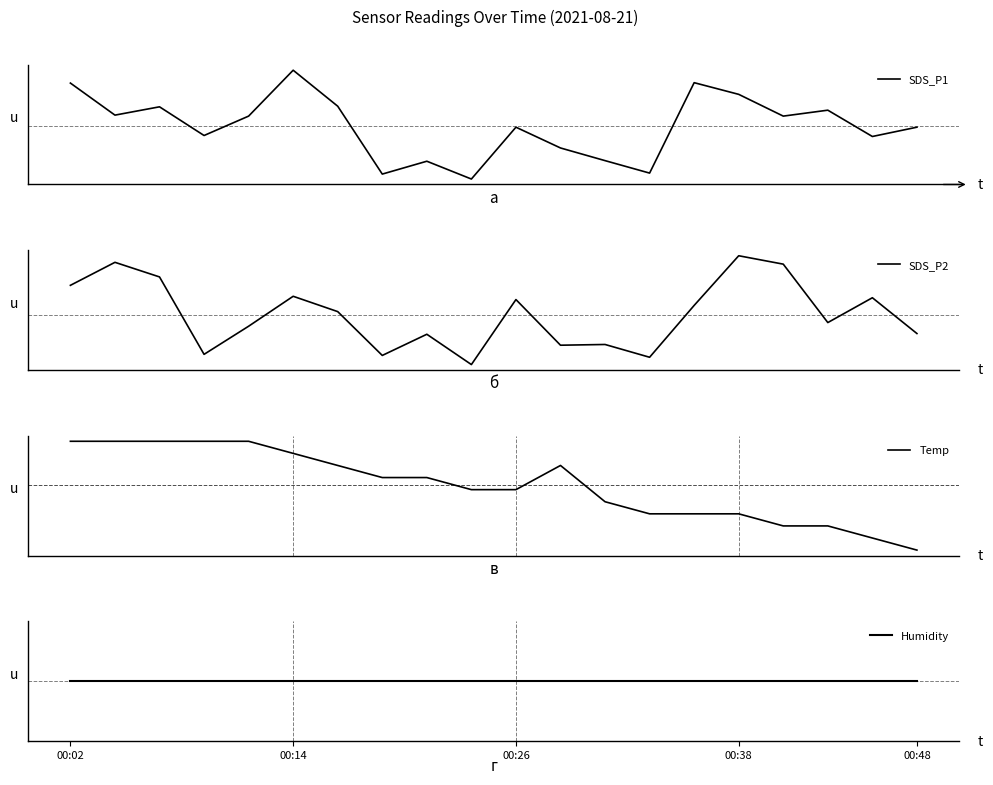

Between 00:02 and 8, which series saw the biggest shift?

SDS_P1